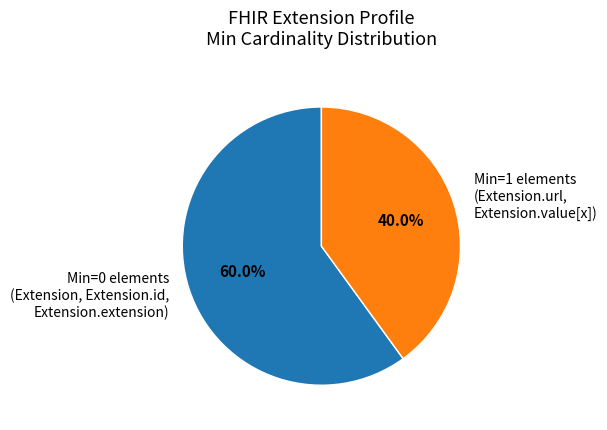

Which slice is the smallest?

Min=1 elements (Extension.url, Extension.value[x])